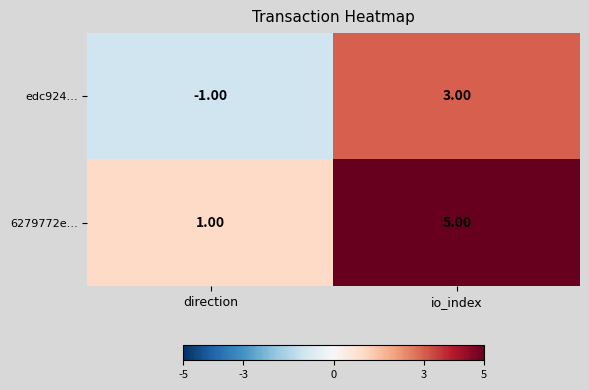

At which category does the chart reach its peak across all series?

io_index